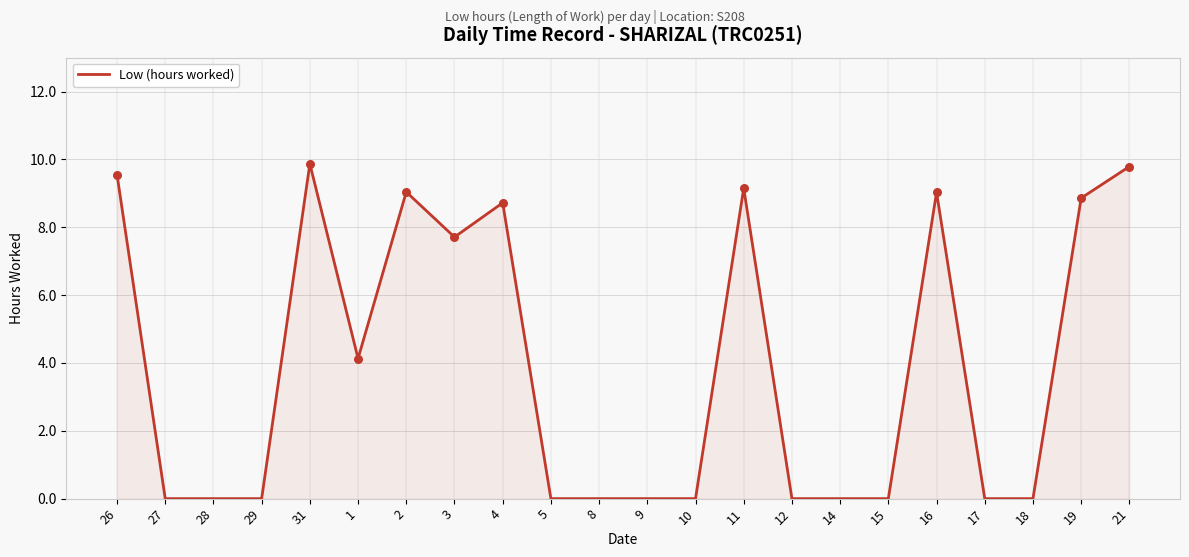

What is the change in value from 4 to 12?

-8.7